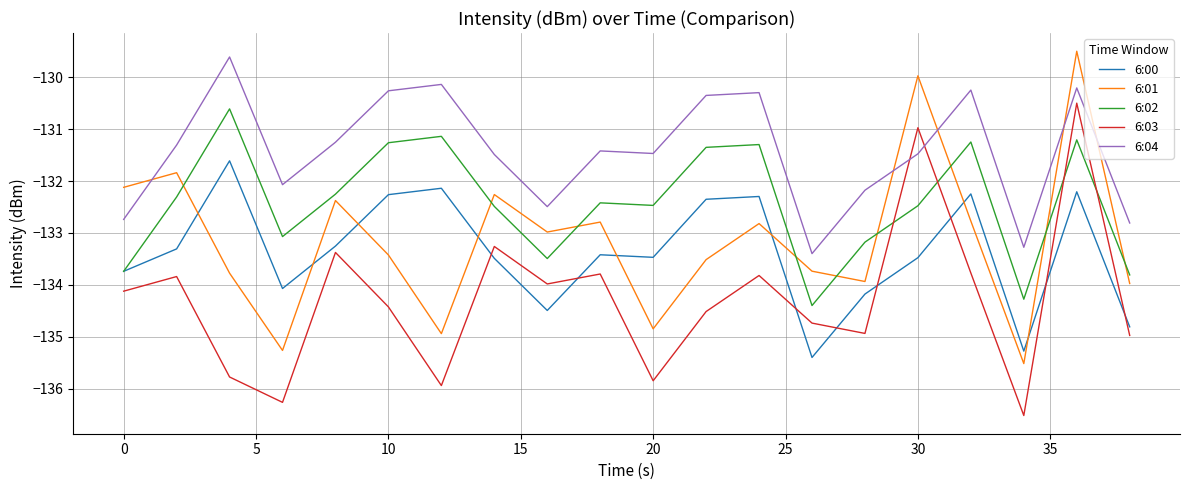

What is the maximum value for 6:00?

-131.6